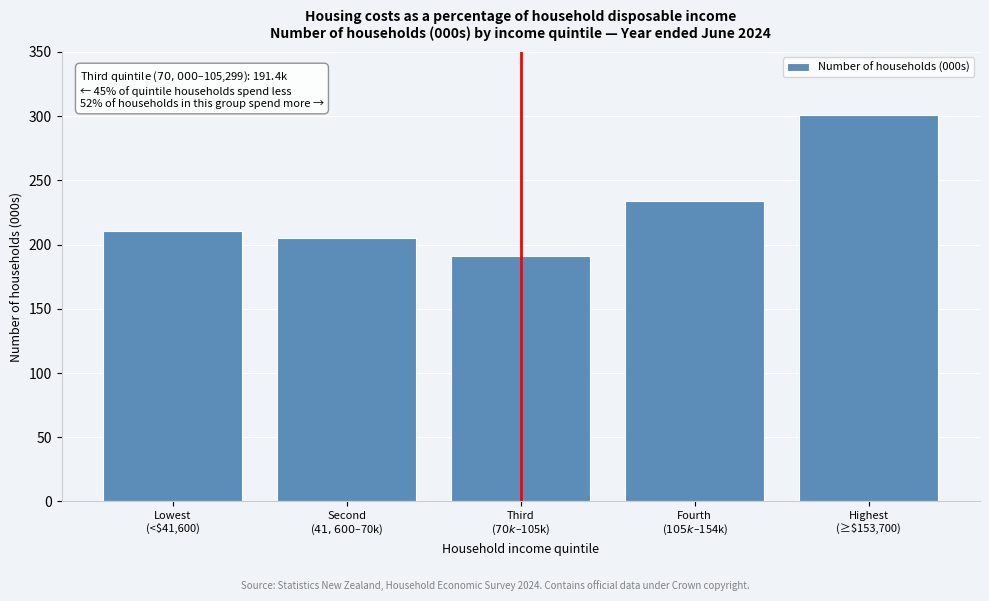

Reading left to right, transcribe all the data shown in this chart.

210.7	205.3	191.4	233.9	300.9